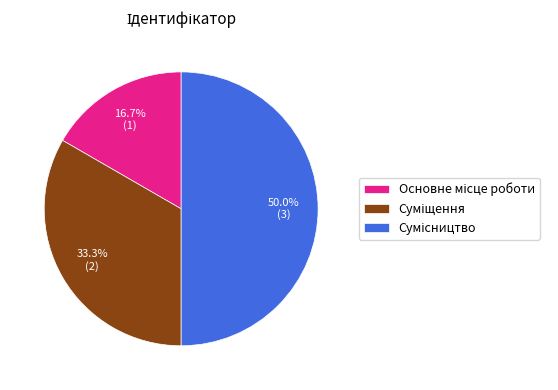

To the nearest percent, what is the average slice percentage?

33%